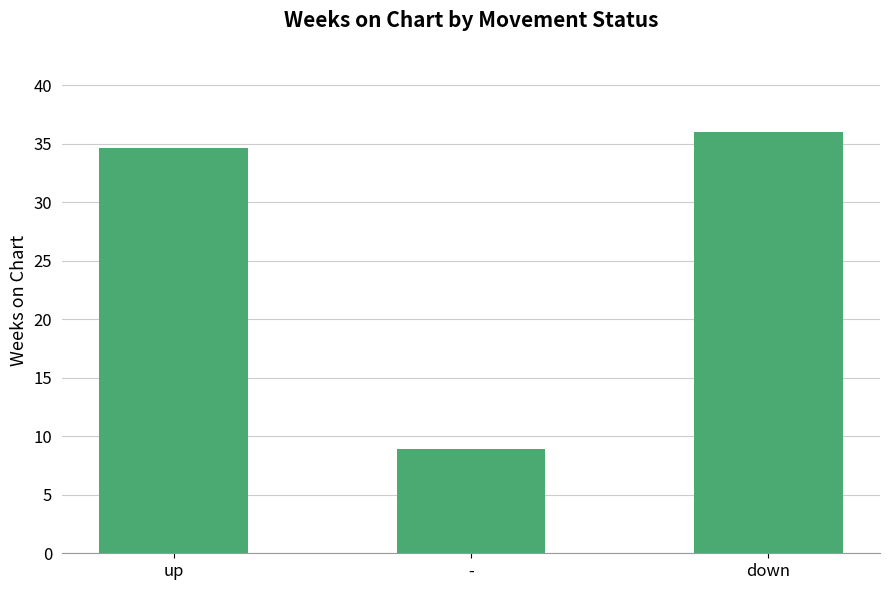

What is the maximum value shown in the chart?

36.0